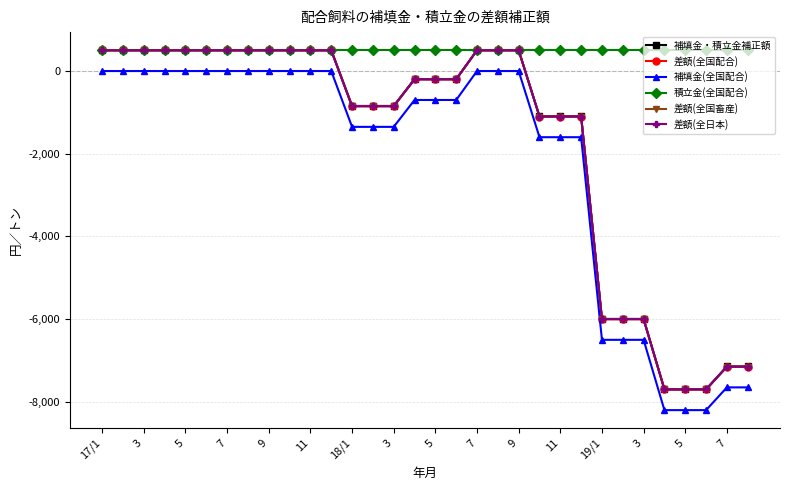

At which category does the chart reach its minimum across all series?

27